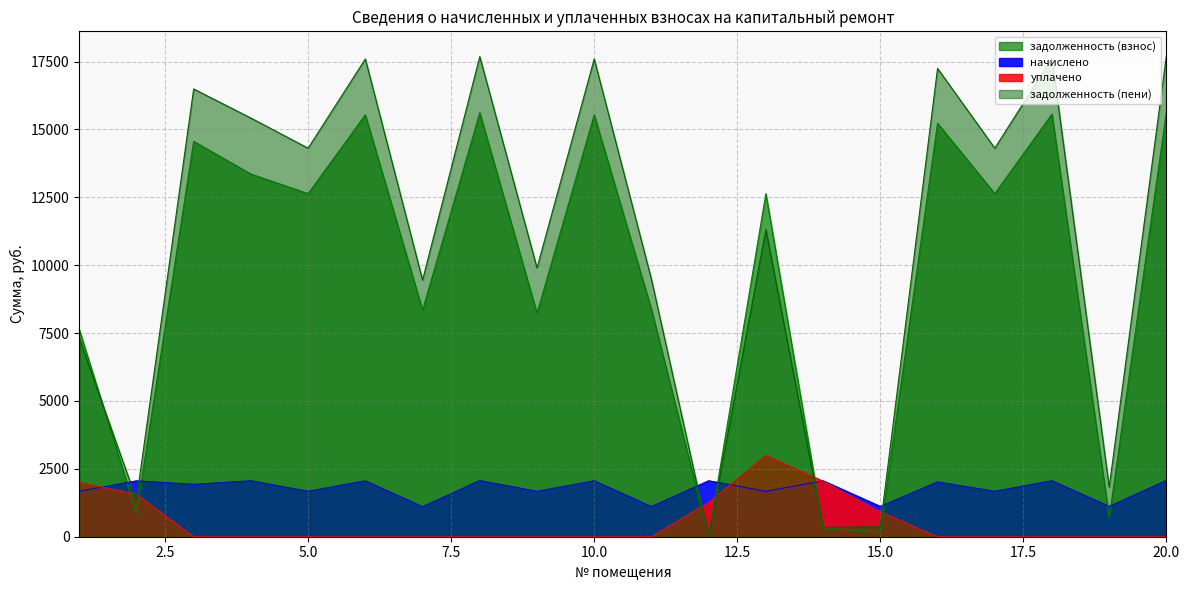

Reading left to right, extract all data points from this chart.

задолженность (взнос): 1=7634.6	2=872.2	3=14560.6	4=13356.2	5=12634.6	6=15536.4	7=8346.0	8=15613.4	9=8227.7	10=15536.4	11=8371.7	12=0.0	13=12634.6	14=327.2	15=177.1	16=15228.2	17=12634.6	18=15562.1	19=708.5	20=15652.0
начислено: 1=1673.8	2=2058.2	3=1928.9	4=2061.6	5=1673.8	6=2058.2	7=1105.7	8=2068.4	9=1672.1	10=2058.2	11=1109.0	12=2061.6	13=1673.8	14=2061.6	15=1115.9	16=2017.4	17=1673.8	18=2061.6	19=1115.9	20=2073.5
уплачено: 1=2000.0	2=1563.7	3=0.0	4=0.0	5=0.0	6=0.0	7=0.0	8=0.0	9=0.0	10=0.0	11=0.0	12=1261.0	13=3000.0	14=2045.2	15=921.0	16=0.0	17=0.0	18=0.0	19=0.0	20=0.0
задолженность (пени): 1=7308.3	2=1366.8	3=16489.5	4=15417.8	5=14308.3	6=17594.6	7=9451.7	8=17681.9	9=9899.8	10=17594.6	11=9480.7	12=0.0	13=11308.3	14=343.6	15=372.0	16=17245.6	17=14308.3	18=17623.7	19=1824.4	20=17725.5